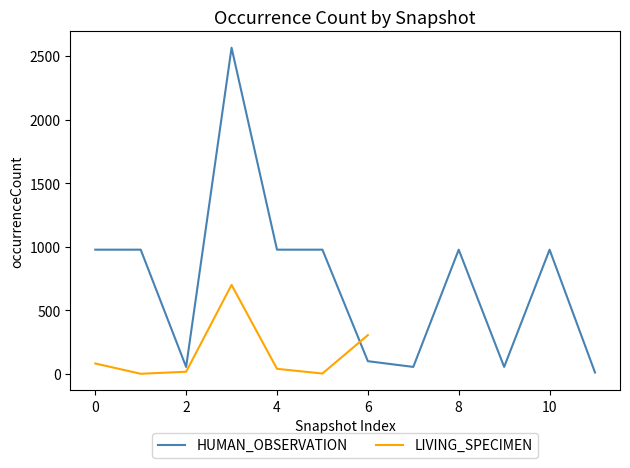

How many data points does each series have?

12